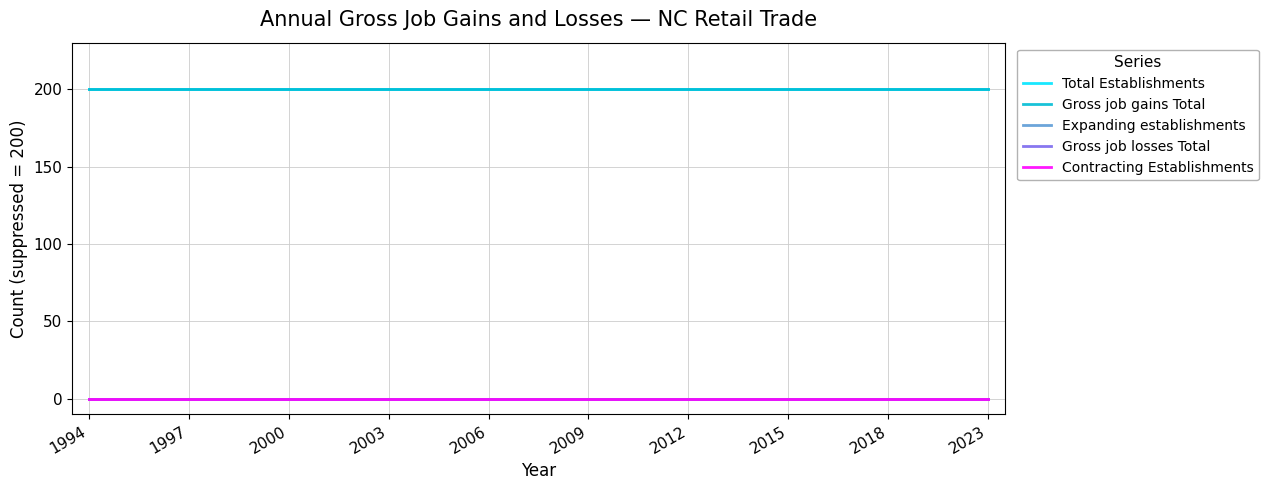

Does the chart display data point markers on the line(s)?

No